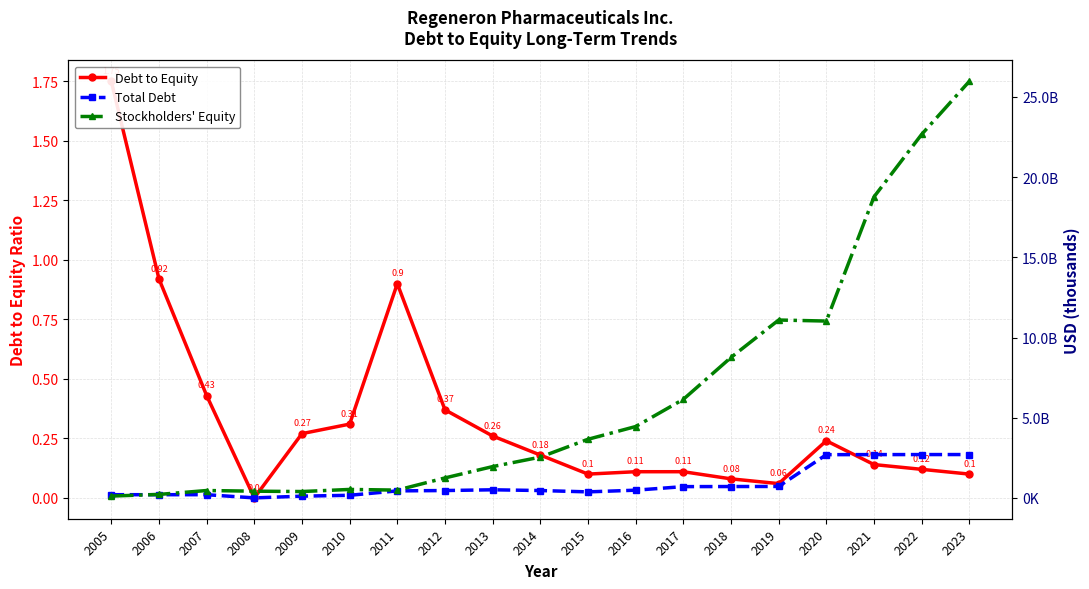

Which category has the highest value across all series?

2023